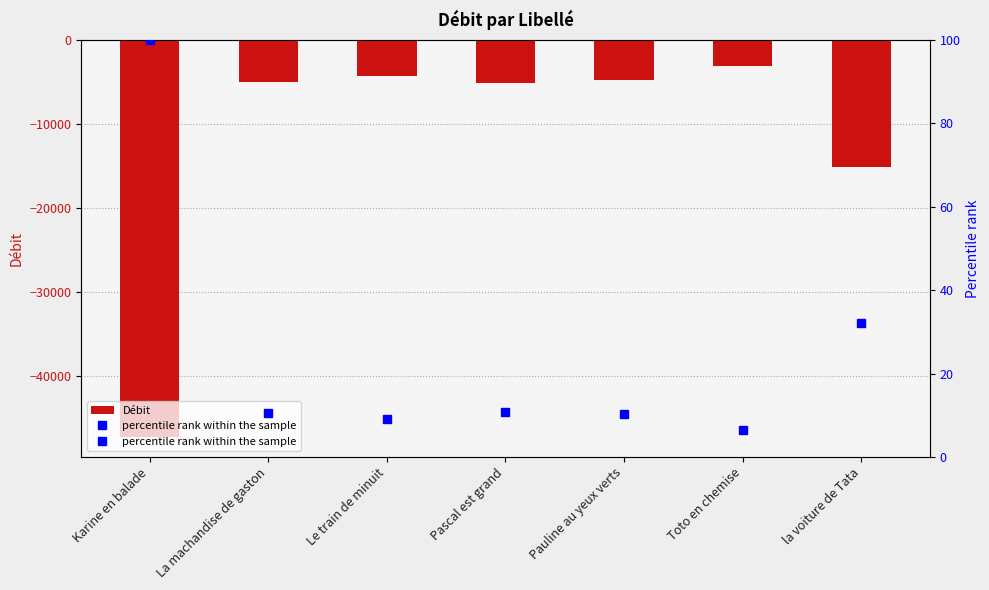

What is the label of the 4th bar from the right?

Pascal est grand